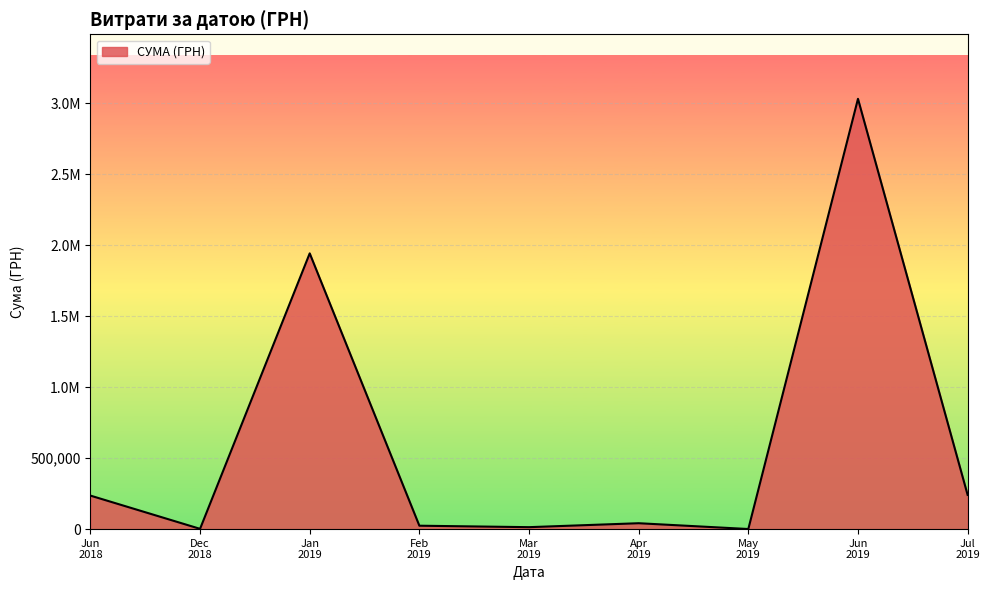

What is the smallest value displayed?

237.1